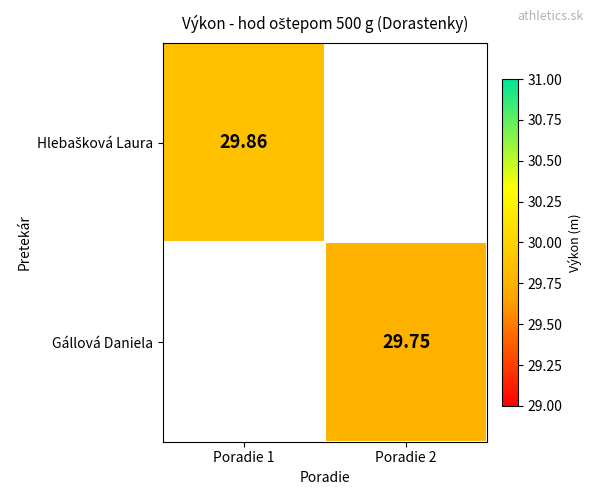

Is the value of Gállová Daniela at Poradie 1 greater than the value of Hlebašková Laura at Poradie 2?

No